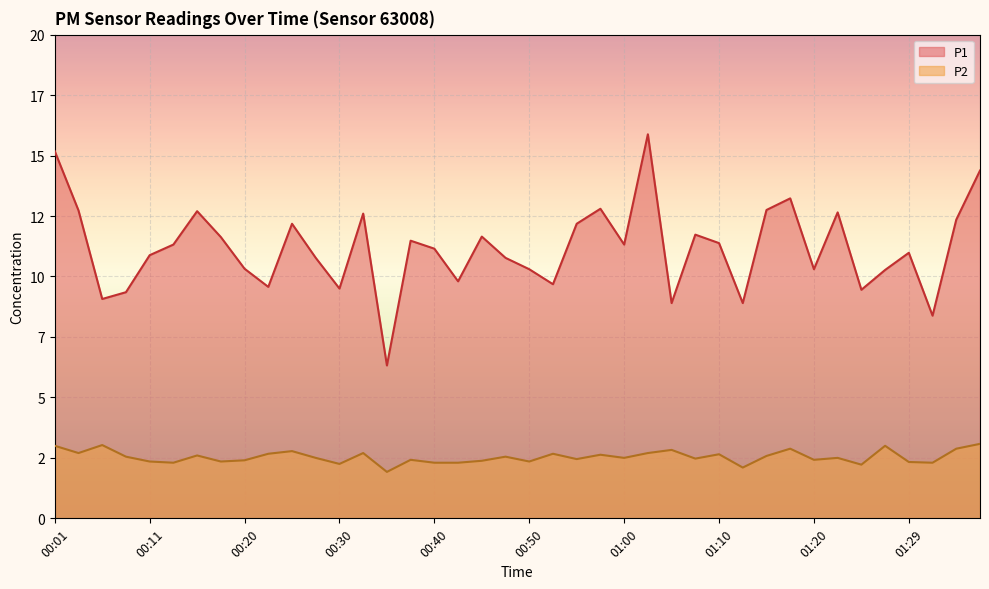

What is the maximum value shown in the chart?

15.9